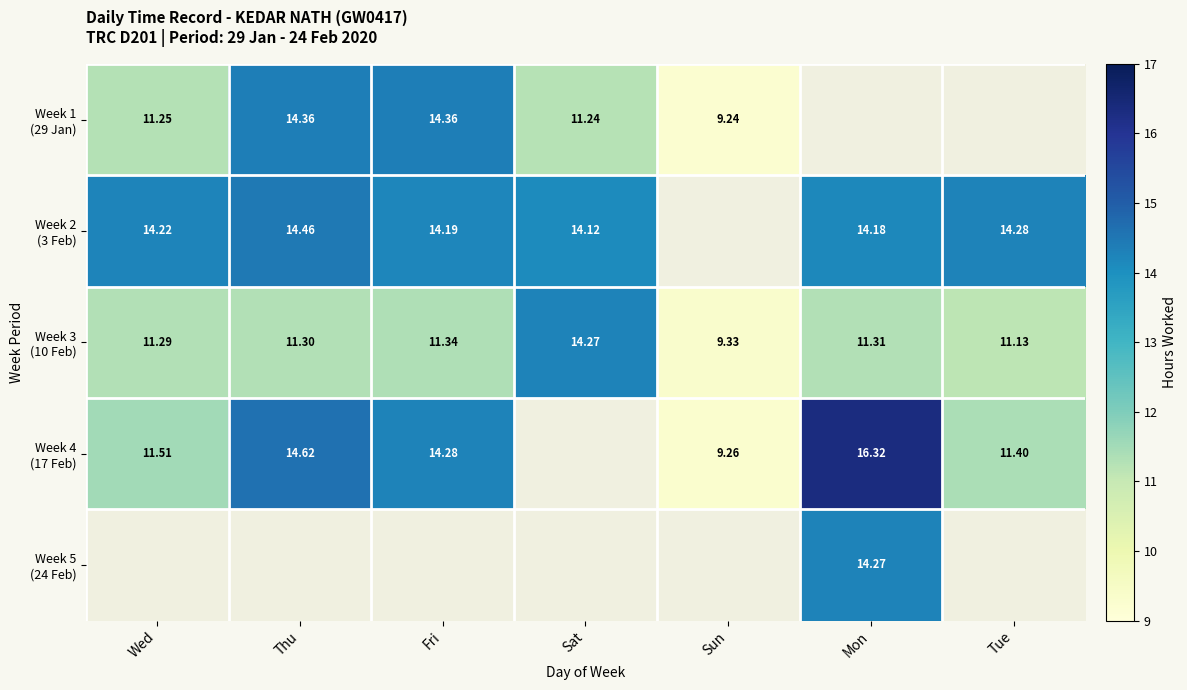

What is the difference between the Week 2 (3 Feb) values at Thu and Fri?

0.3